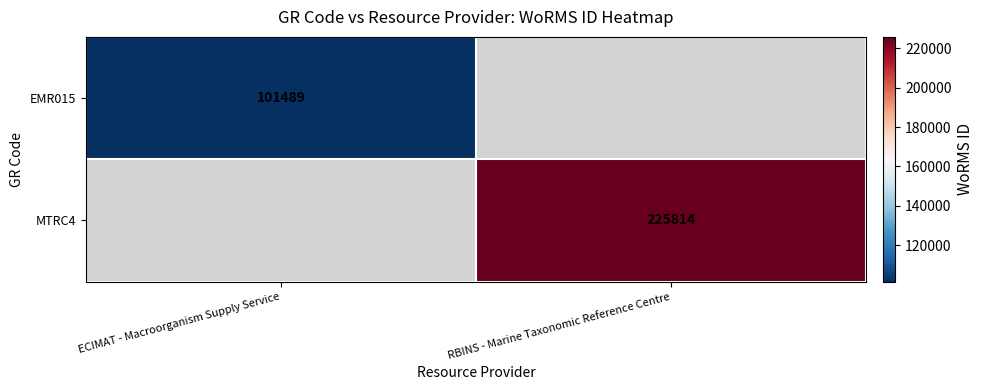

The MTRC4 series shows 366048 at RBINS - Marine Taxonomic Reference Centre. True or false?

False